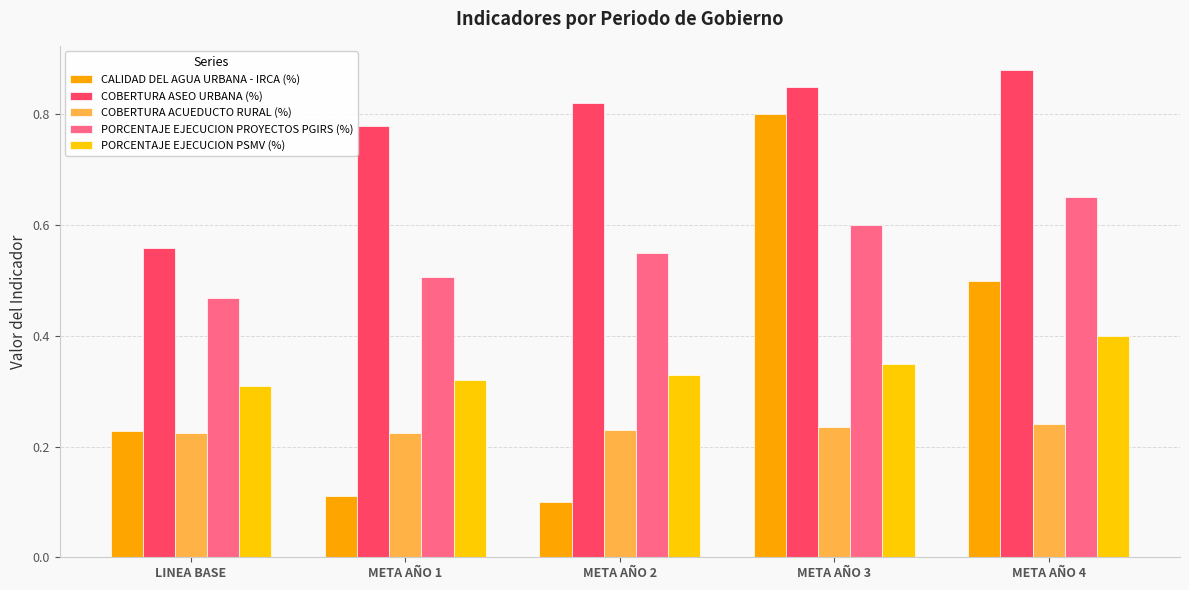

What is the label of the 3rd bar from the right?

META AÑO 2